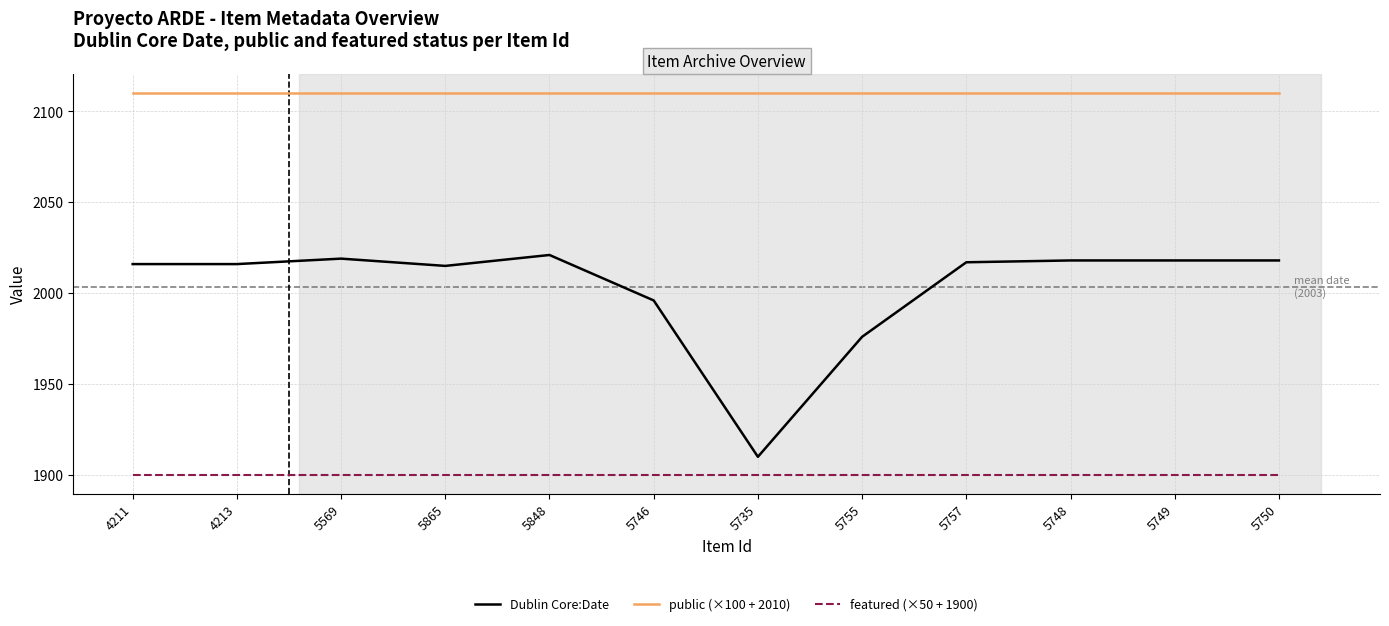

What is the difference between the highest and lowest values at 5755?

210